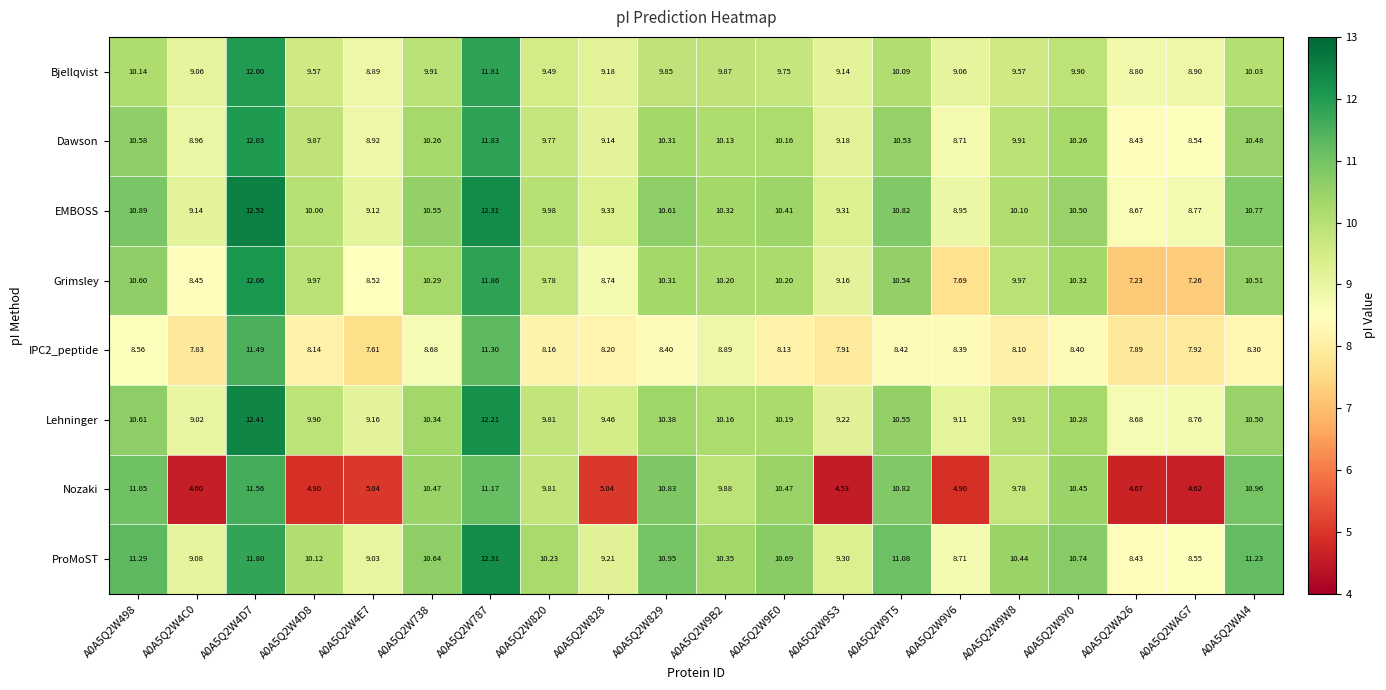

How many distinct data groups are displayed?

8